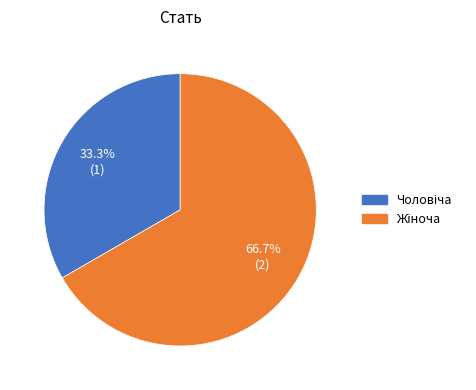

Count the number of slices in the pie.

2